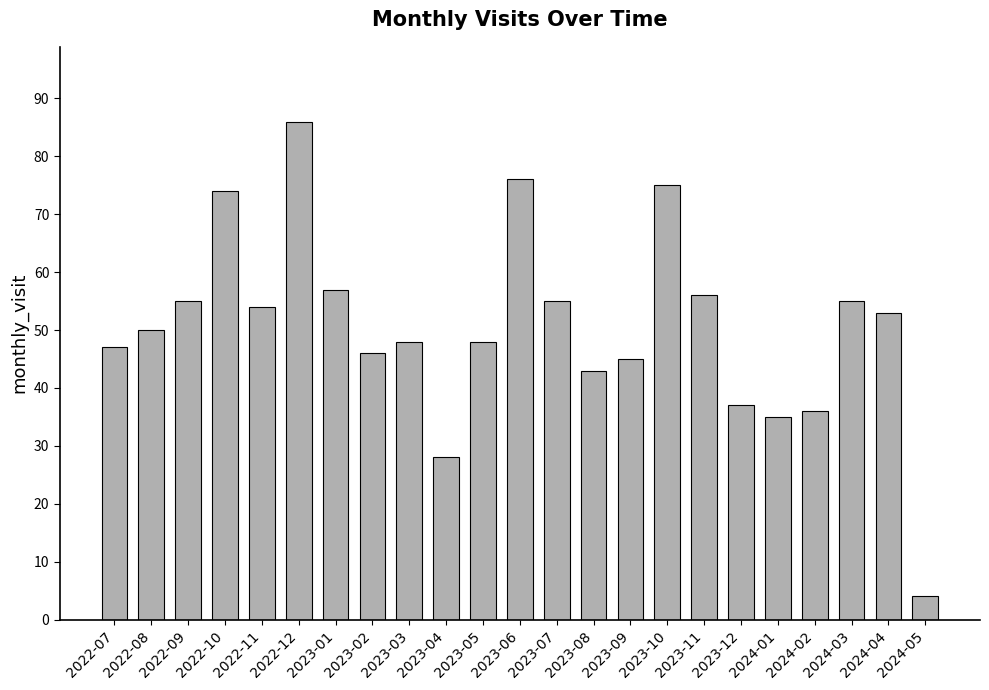

What is the label of the 10th bar from the left?

2023-04